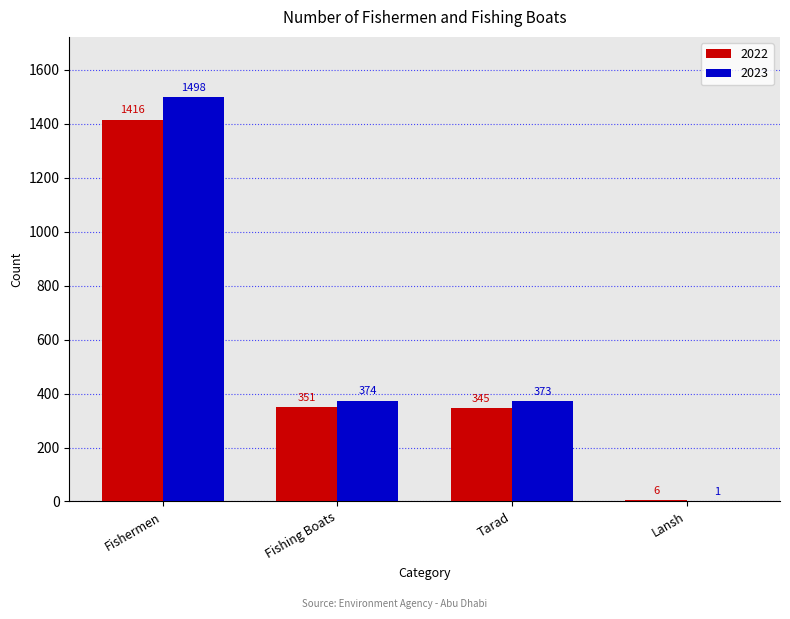

Is it true that 2022 equals 589 at Tarad?

False